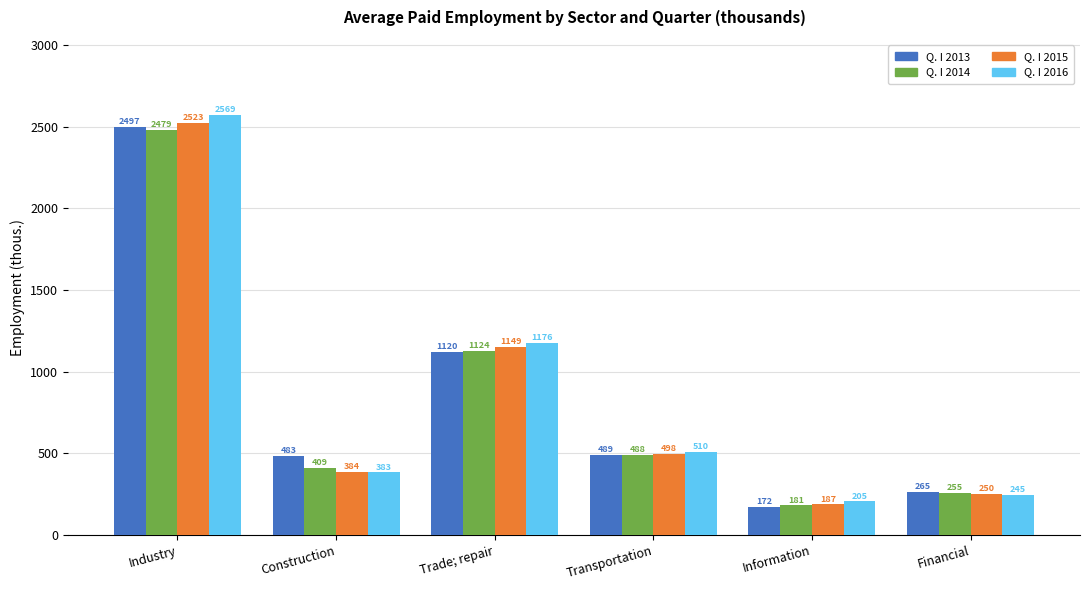

List the series in order of their peak value, highest first.

Q. I 2016, Q. I 2015, Q. I 2013, Q. I 2014